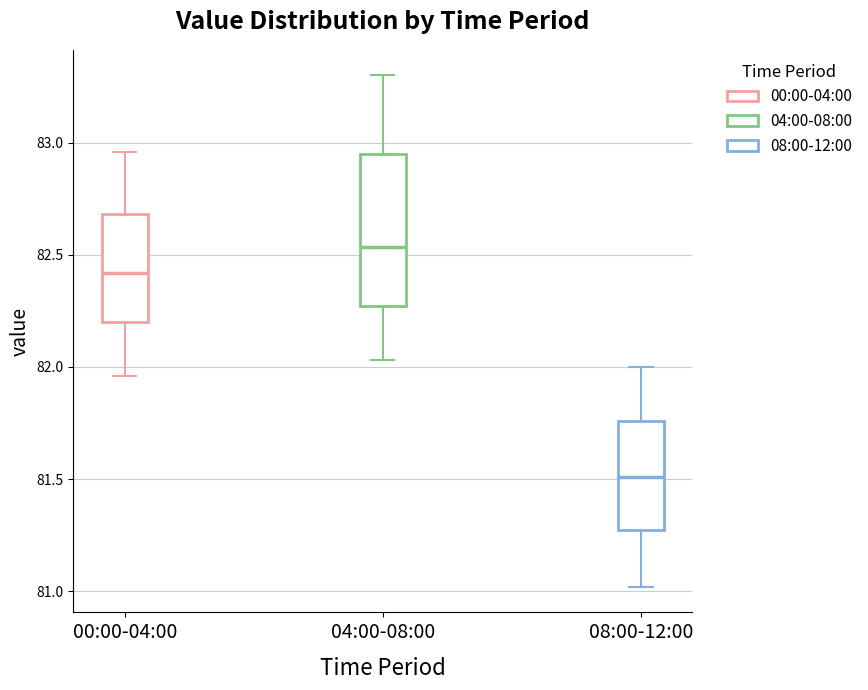

Where does the median line of the box for 04:00-08:00 sit on the y-axis? The values are not printed on the chart, so give them approximately, as read against the axis.

82.55